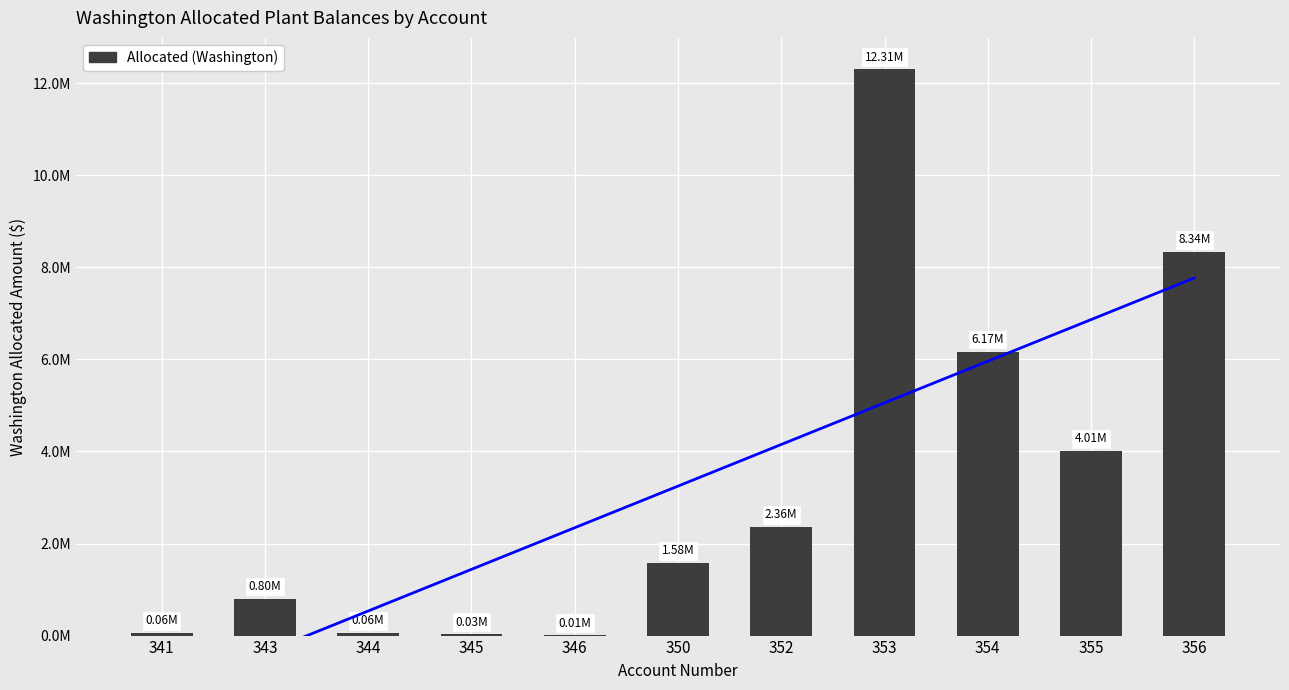

What is the value of the 5th bar from the left?

6275.1